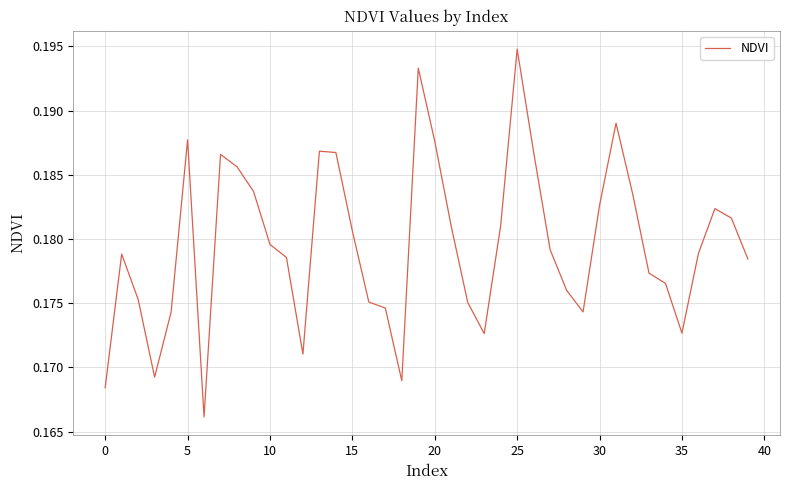

Reading left to right, list all the values displayed in this chart.

0.2	0.2	0.2	0.2	0.2	0.2	0.2	0.2	0.2	0.2	0.2	0.2	0.2	0.2	0.2	0.2	0.2	0.2	0.2	0.2	0.2	0.2	0.2	0.2	0.2	0.2	0.2	0.2	0.2	0.2	0.2	0.2	0.2	0.2	0.2	0.2	0.2	0.2	0.2	0.2